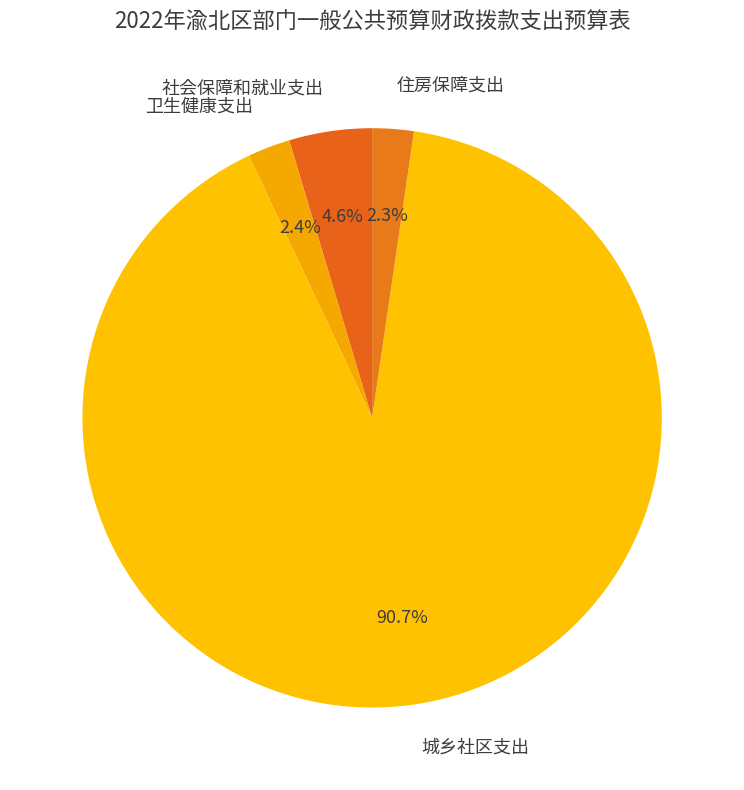

To the nearest percent, what is the difference between the 住房保障支出 and 城乡社区支出 slice percentages?

88%